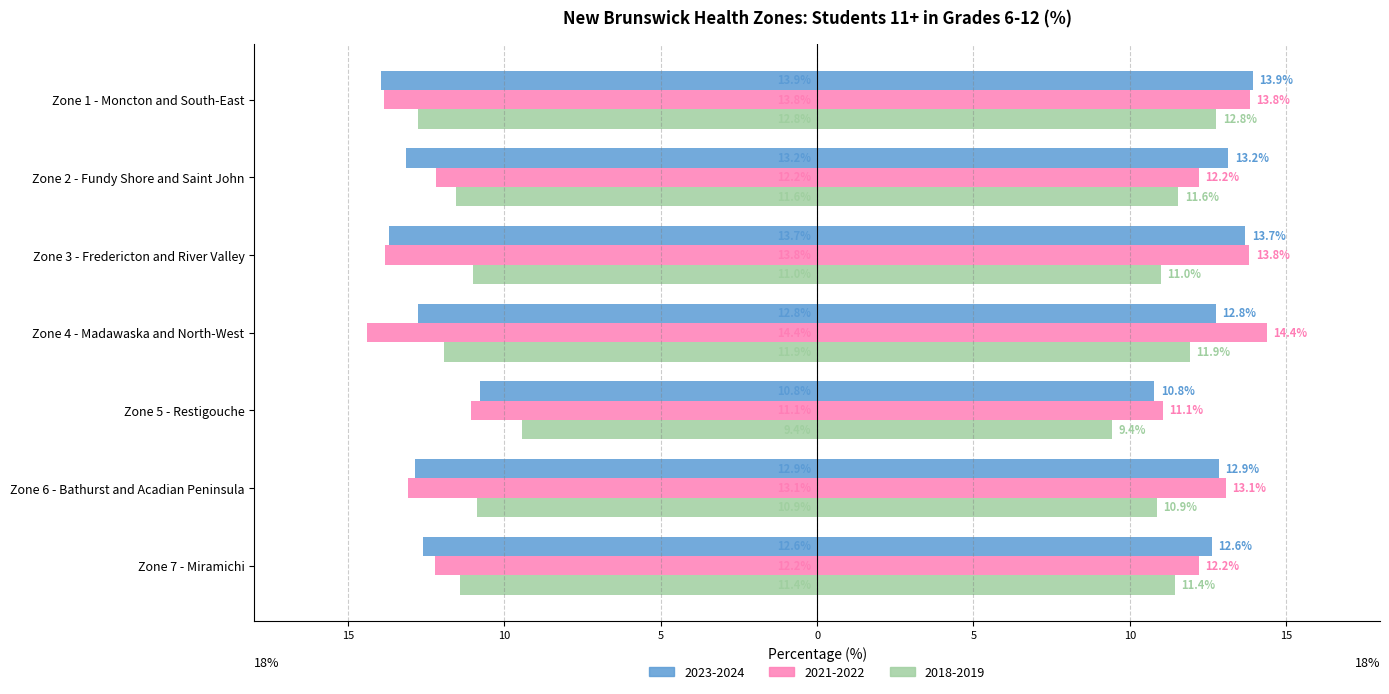

At how many categories does at least one series exceed -11?

2